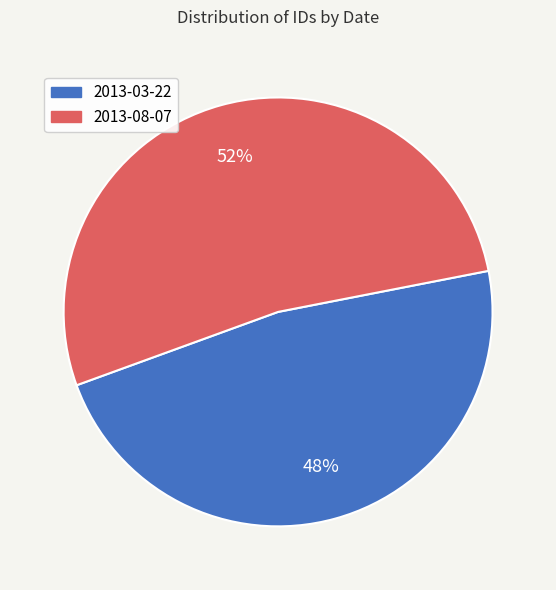

Rank the categories by value from lowest to highest.

2013-03-22, 2013-08-07